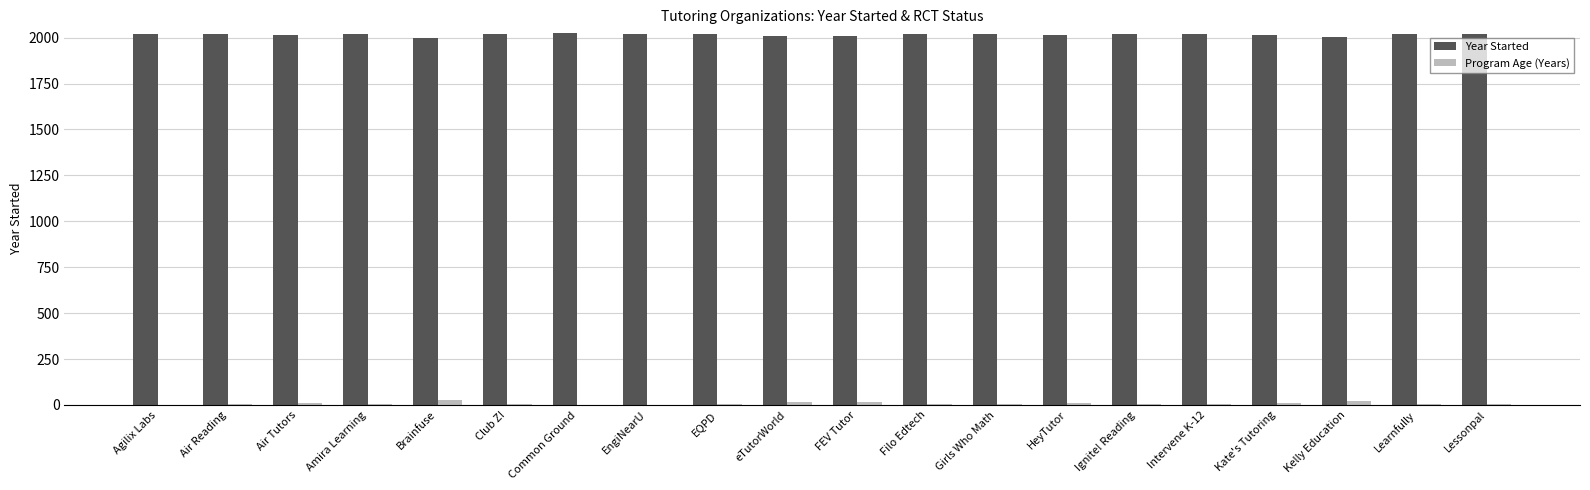

Is the value of Program Age (Years) at Girls Who Math greater than the value of Year Started at HeyTutor?

No